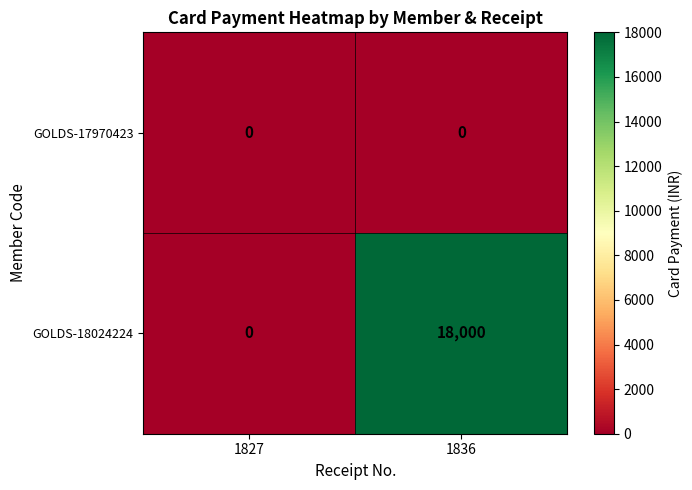

True or false: GOLDS-17970423 has a value of 0 at 1836.

True